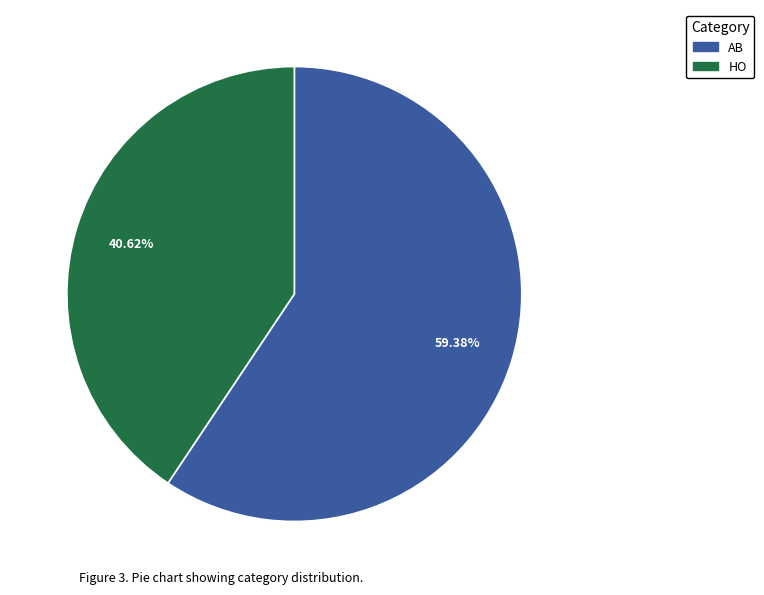

How many slices are in this pie chart?

2